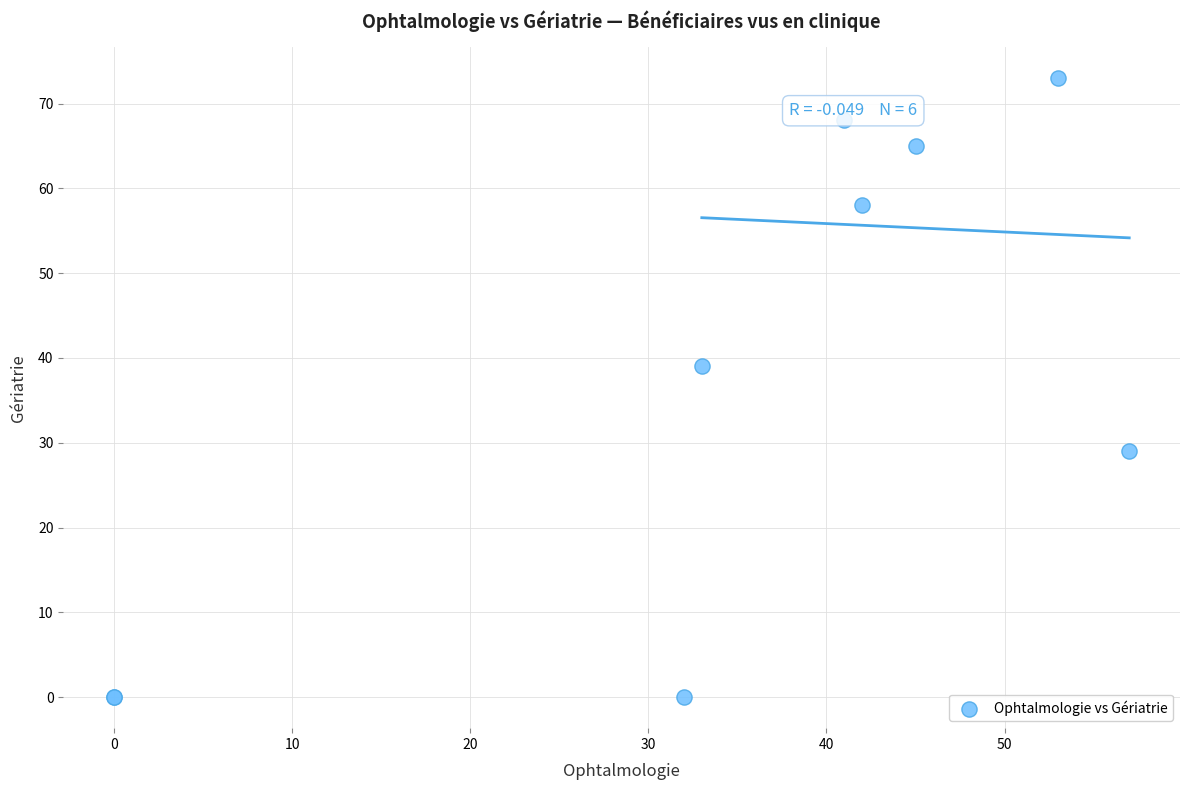

What Y value in the scatter plot is closest to 36?

39